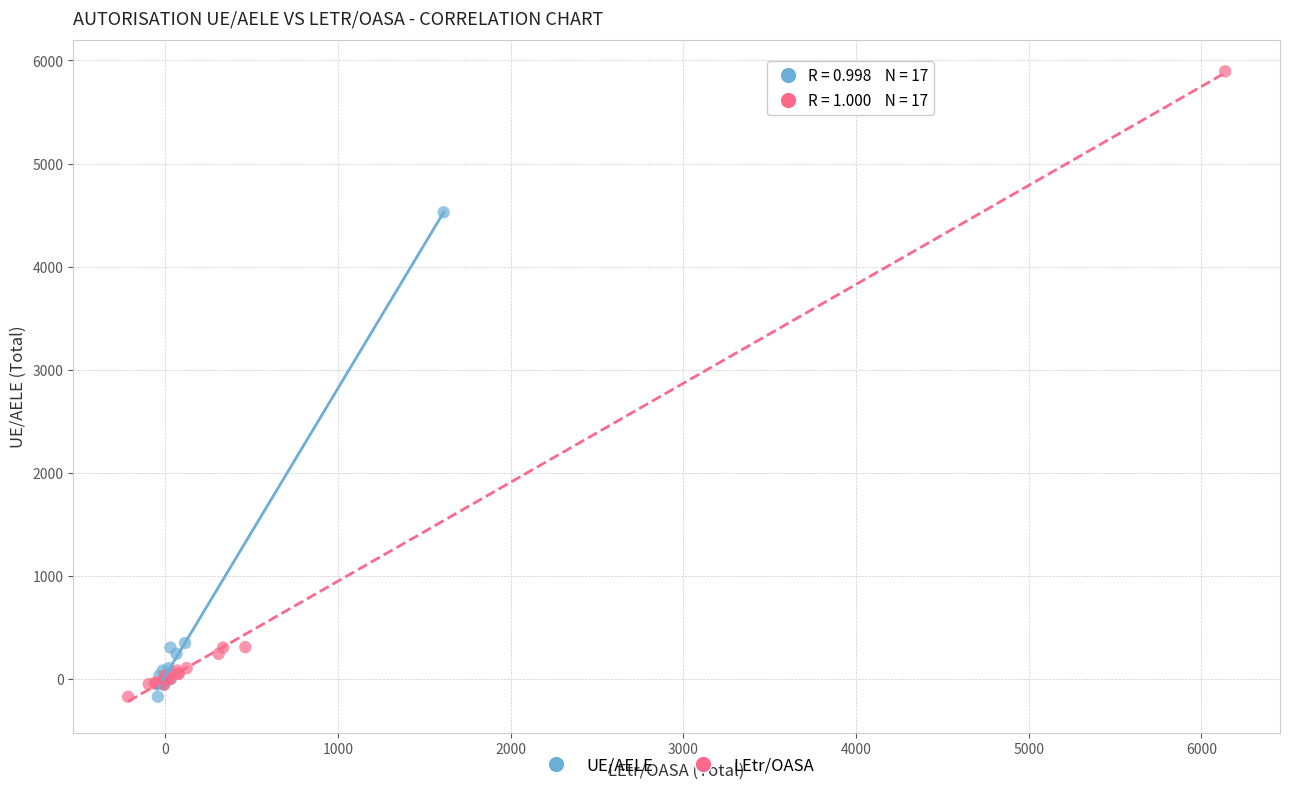

Which series contains the highest Y value?

LEtr/OASA